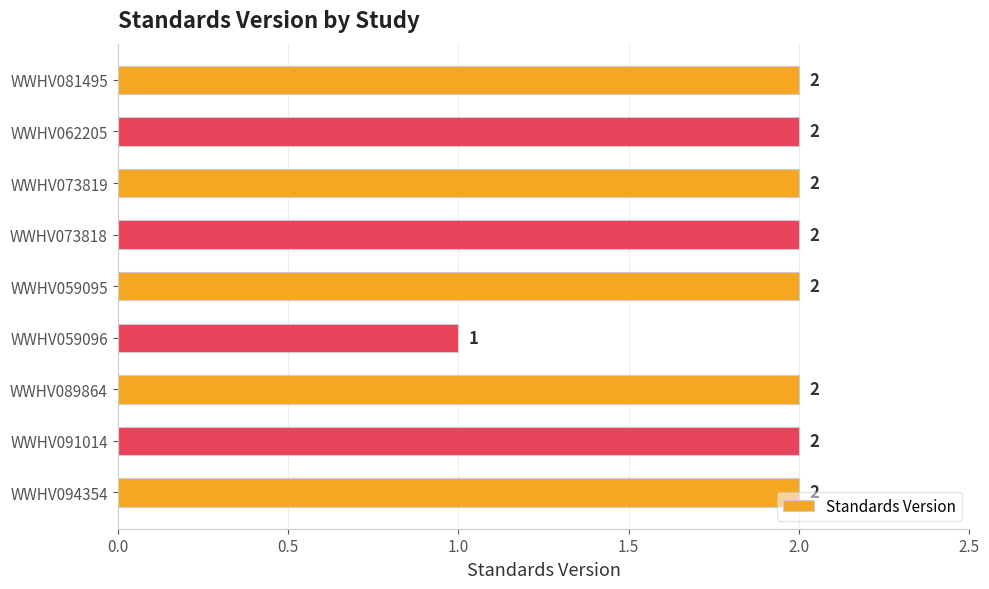

Which label corresponds to the smallest value in the chart?

WWHV059096